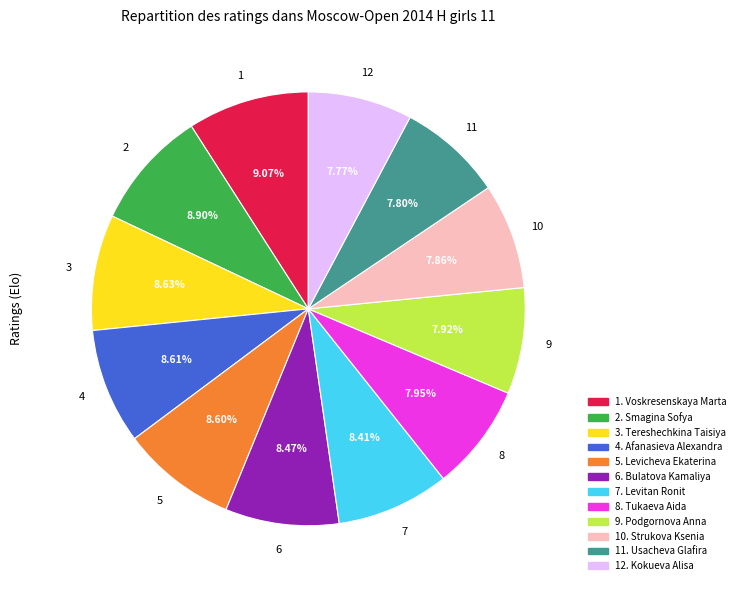

Between 3. Tereshechkina Taisiya and 8. Tukaeva Aida, which is larger?

3. Tereshechkina Taisiya